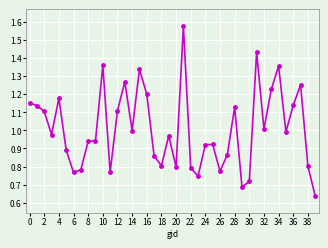

True or false: there are more than 0 points higher than both neighbors.

True